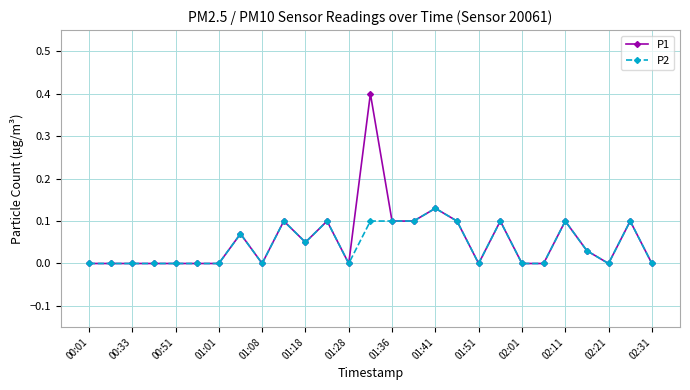

True or false: P1 has more than 1 points higher than both neighbors.

True